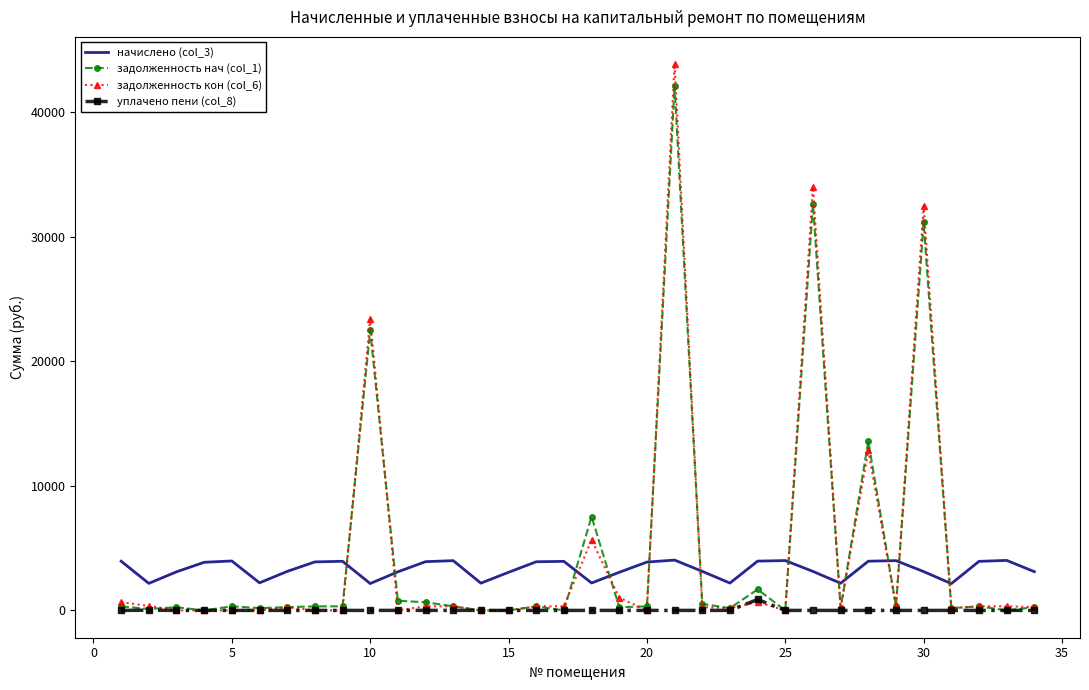

What is the maximum value for начислено (col_3)?

4038.6